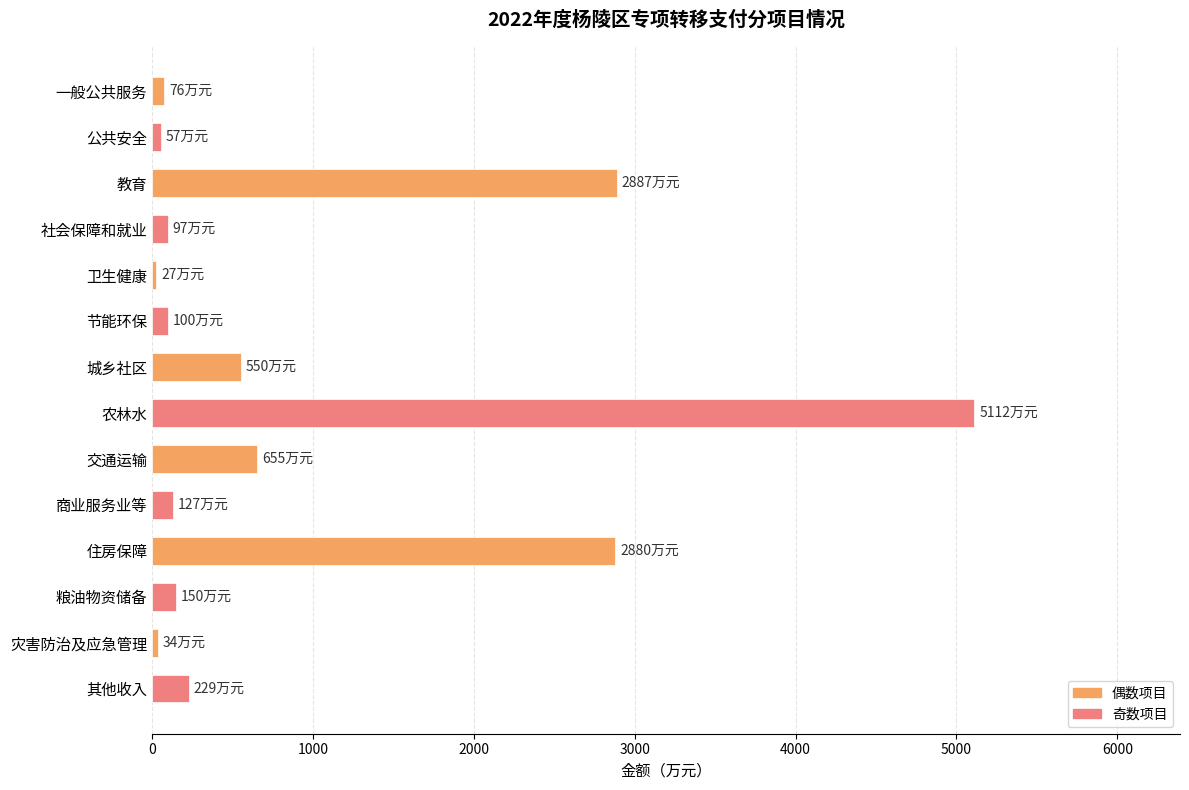

Which label corresponds to the largest value in the chart?

农林水